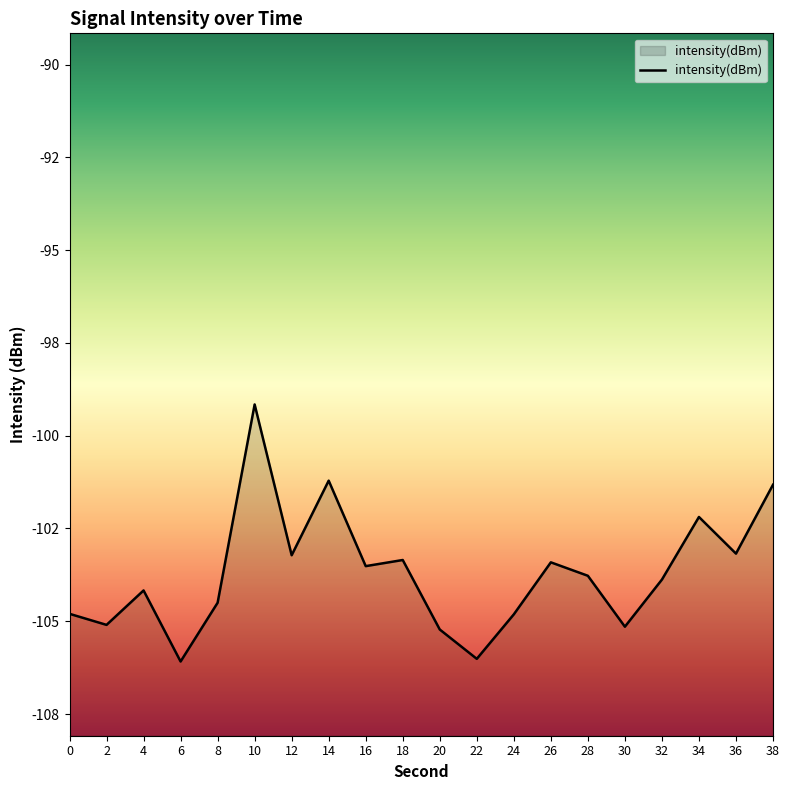

How many categories are shown in the chart?

20